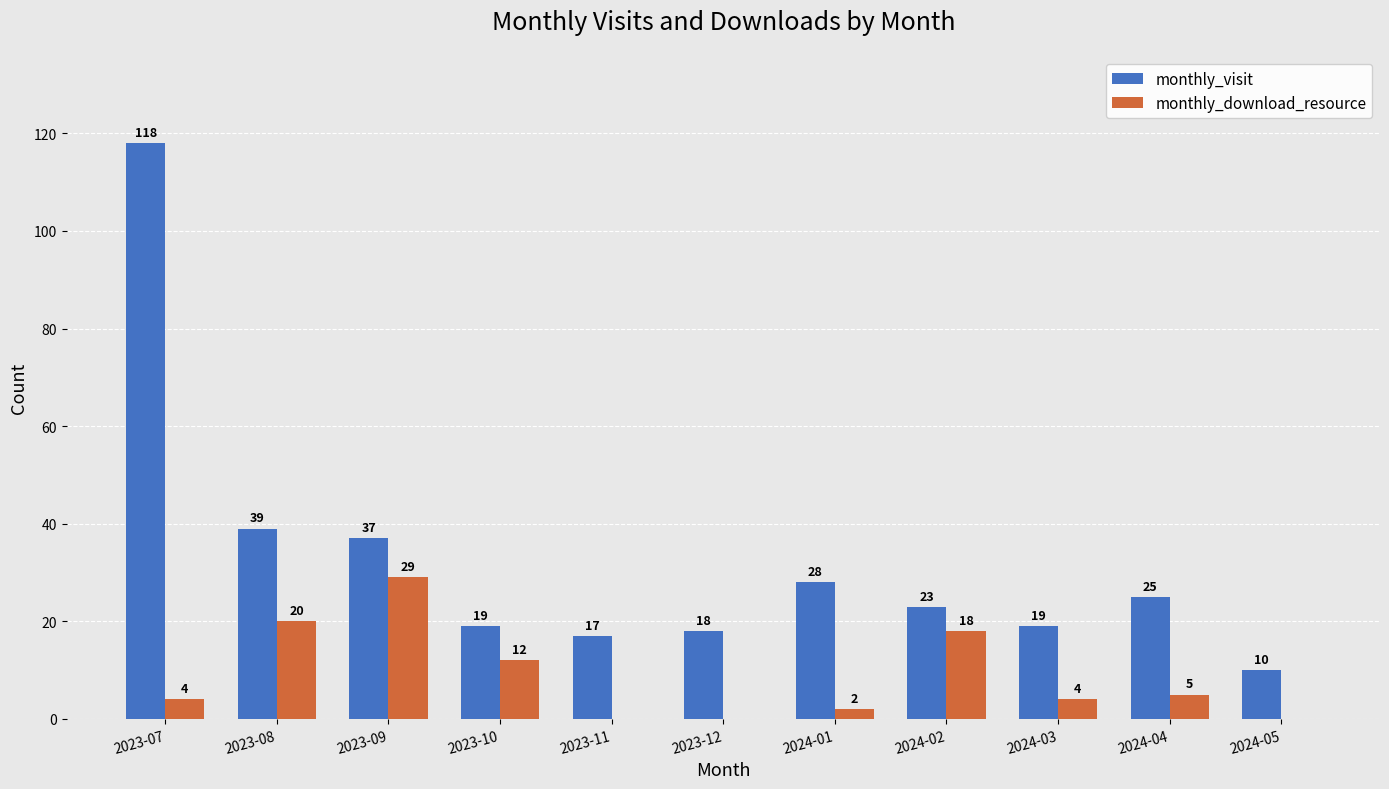

Which series has the largest total across all categories?

monthly_visit